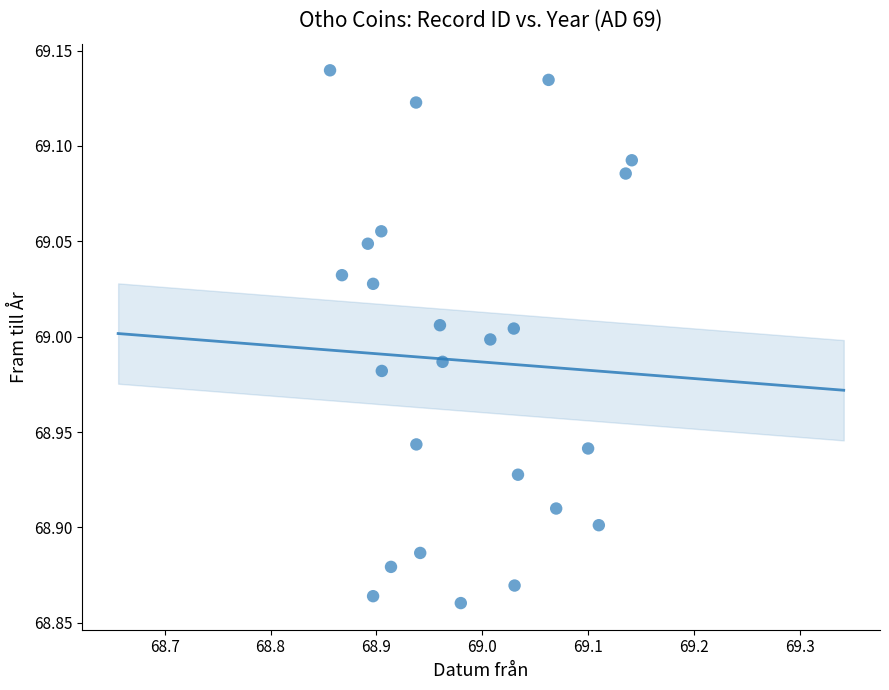

What is the range of X values (max minus min)?

0.3